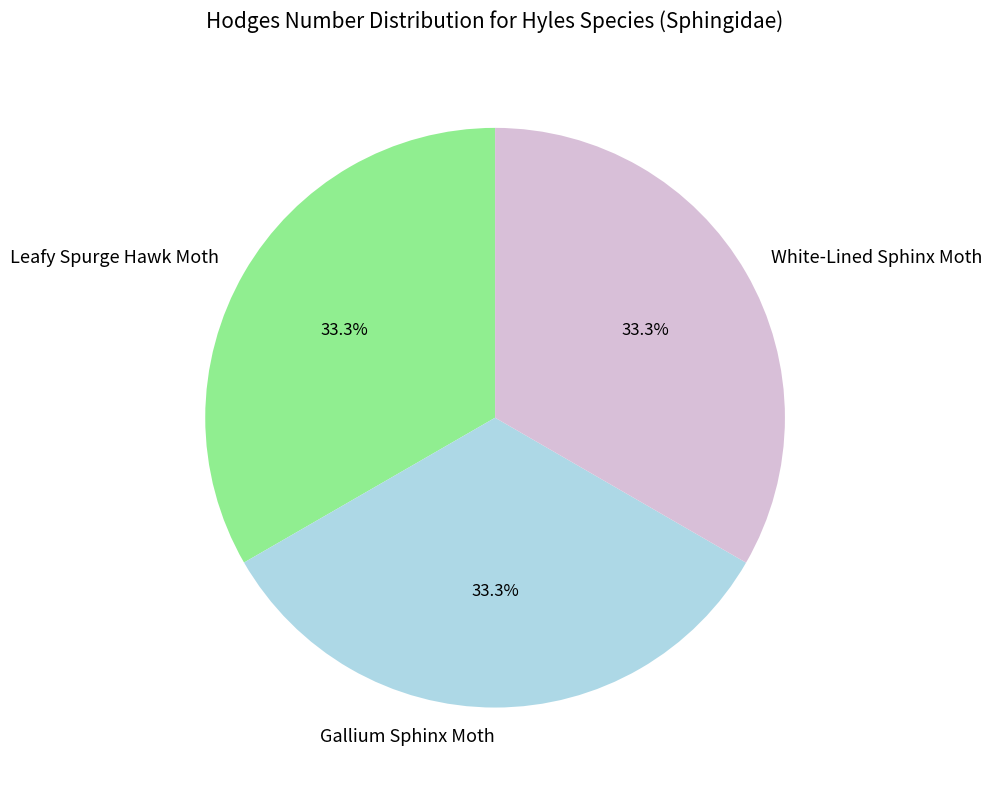

What percentage is the Gallium Sphinx Moth slice, to the nearest percent?

33%